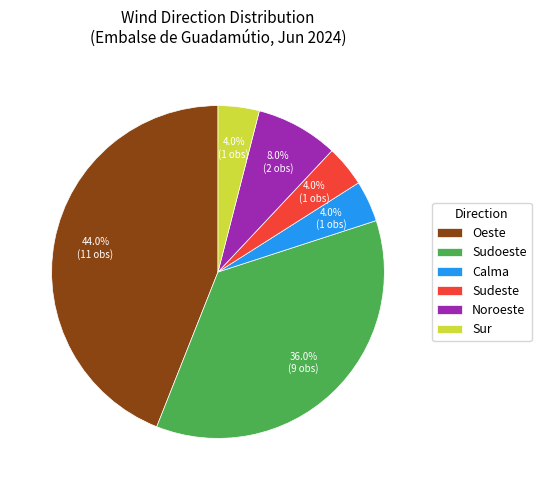

Which slice is the largest?

Oeste